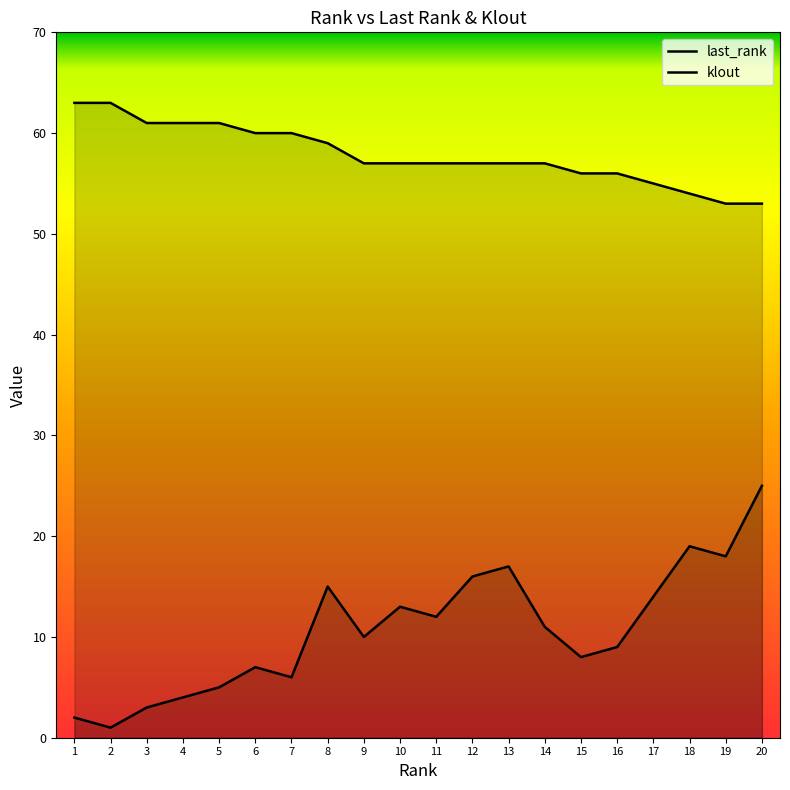

Which series has the largest total across all categories?

klout